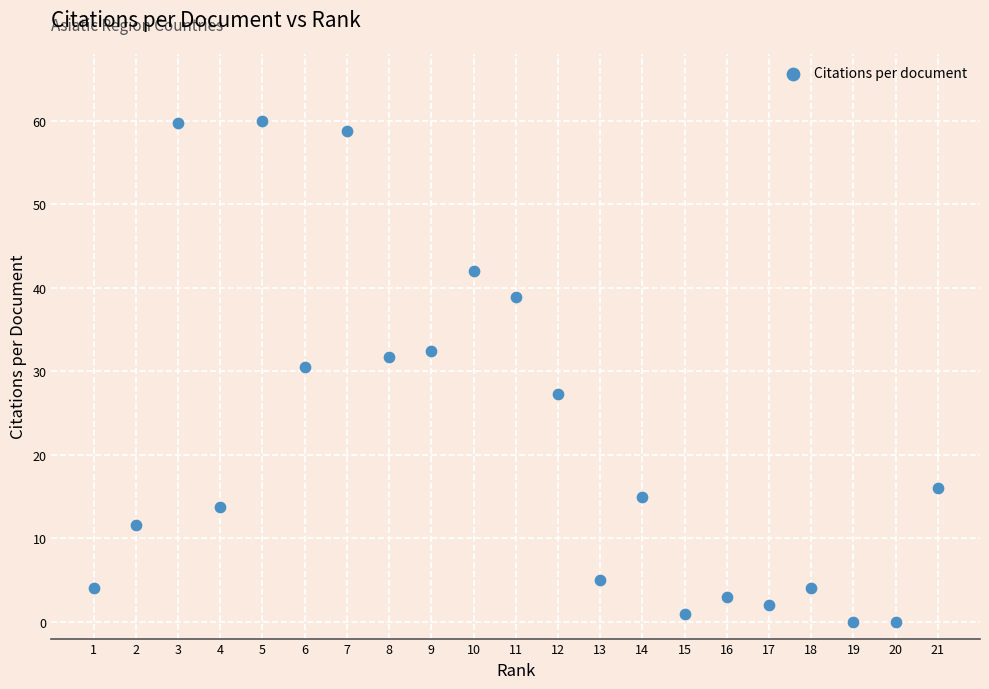

What is the range of X values (max minus min)?

20.0